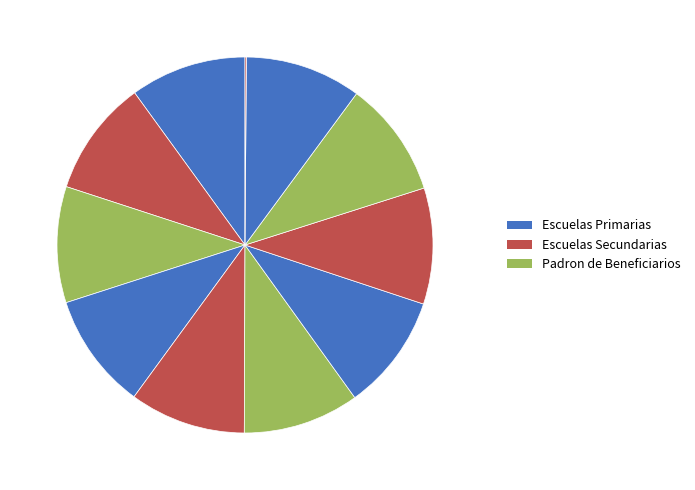

How many slices are in this pie chart?

11